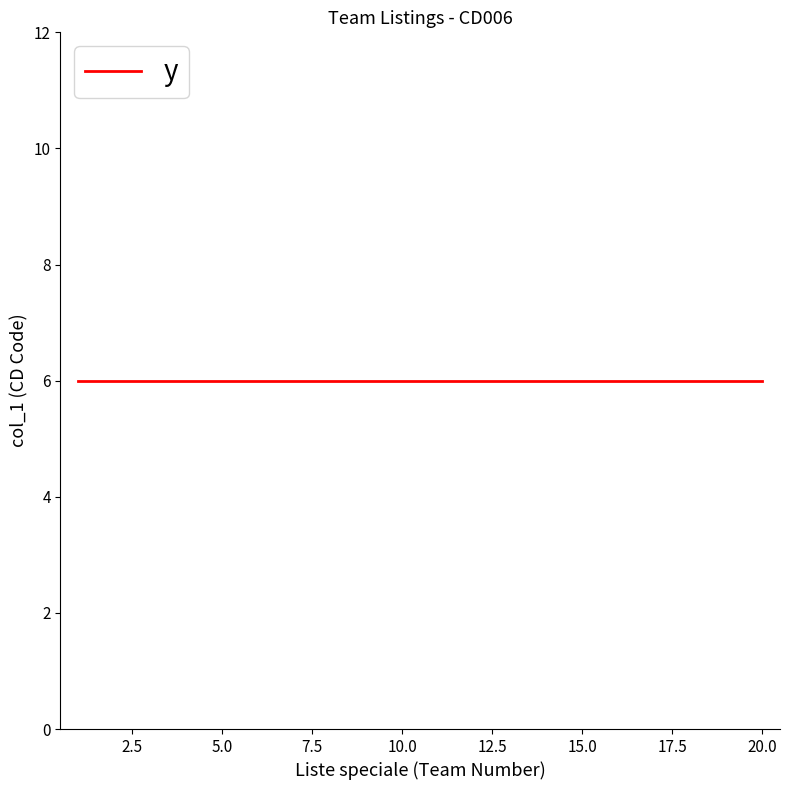

Is it true that the value at 19 is 12?

False